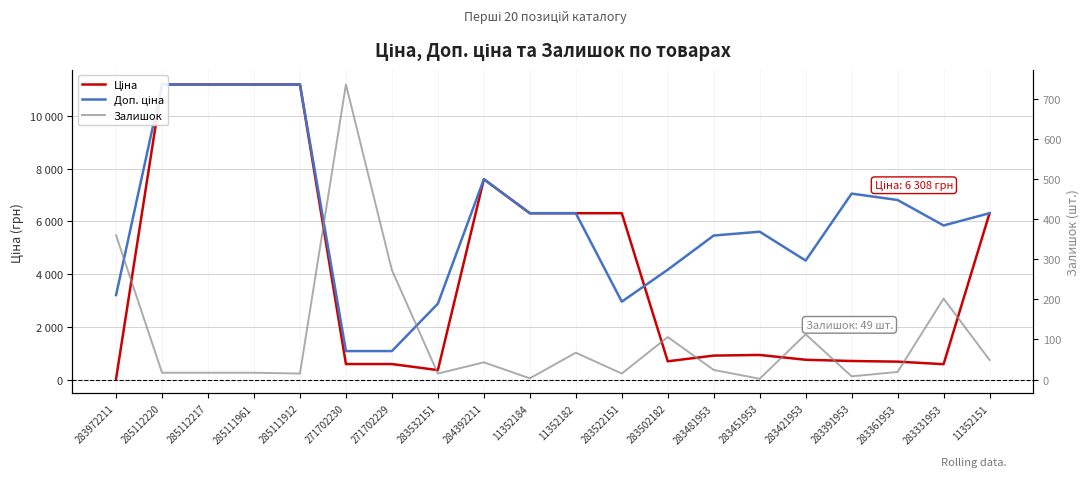

What is the label of the 15th point from the left?

283451953